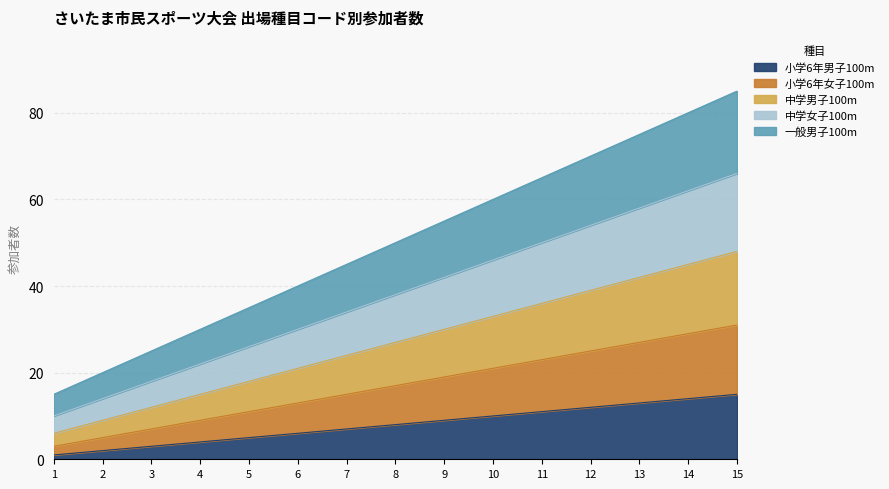

What are all the series names shown in the legend?

小学6年男子100m, 小学6年女子100m, 中学男子100m, 中学女子100m, 一般男子100m